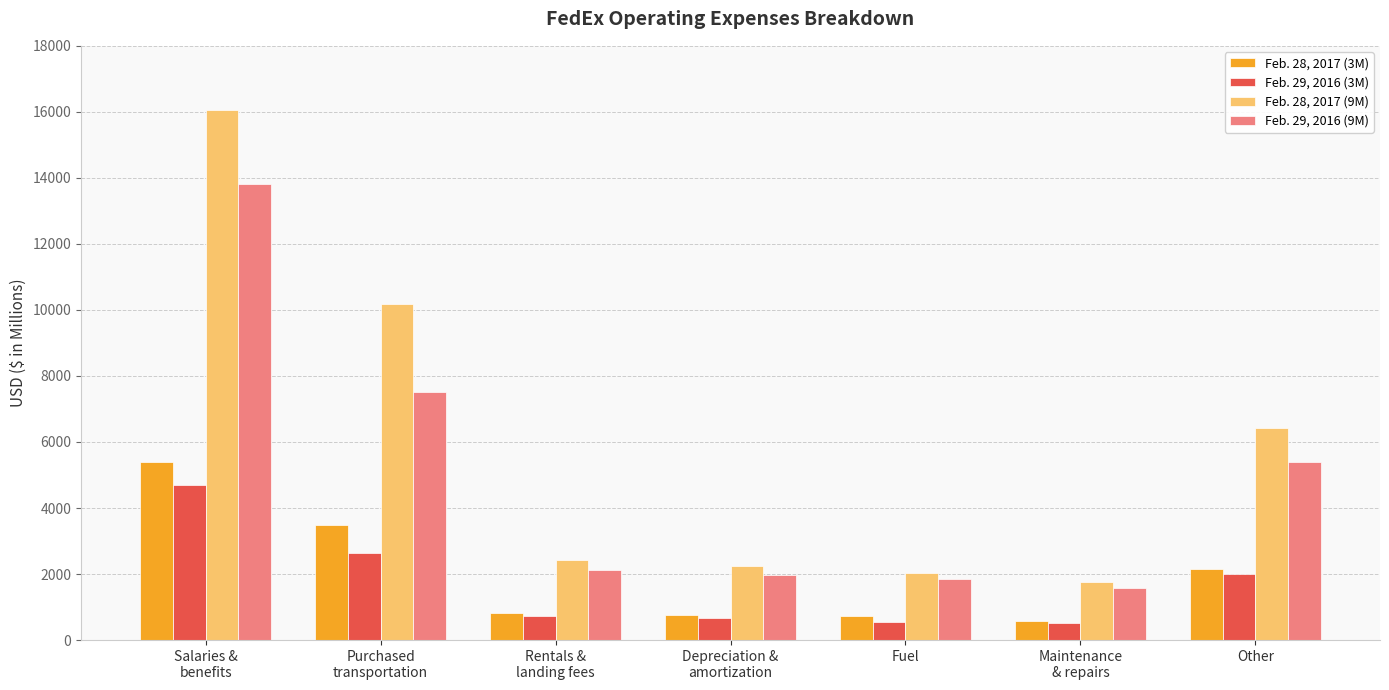

Is it true that Feb. 29, 2016 (3M) equals 663 at Depreciation &
amortization?

True